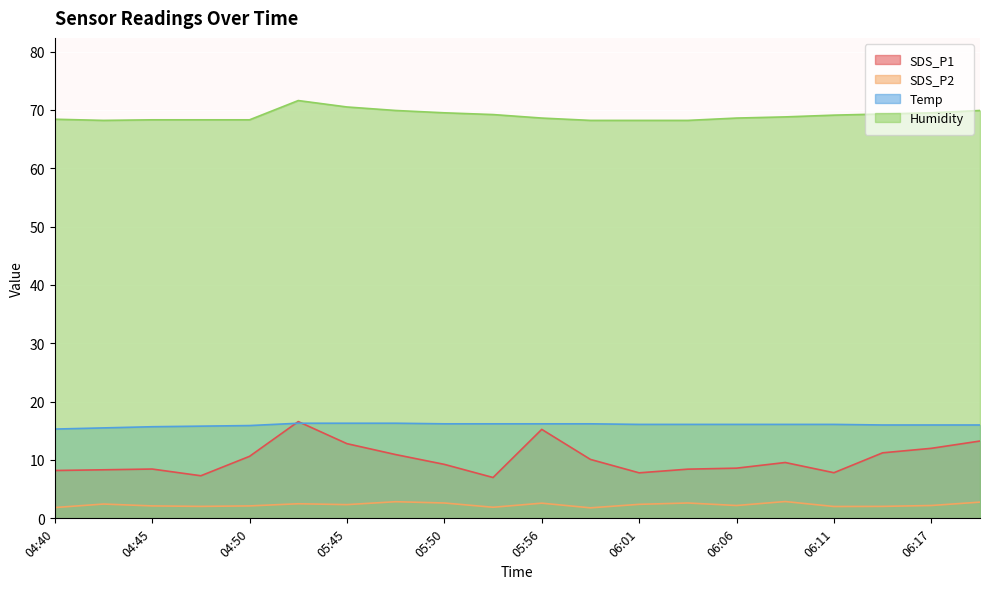

Which series has the largest range (max minus min)?

SDS_P1